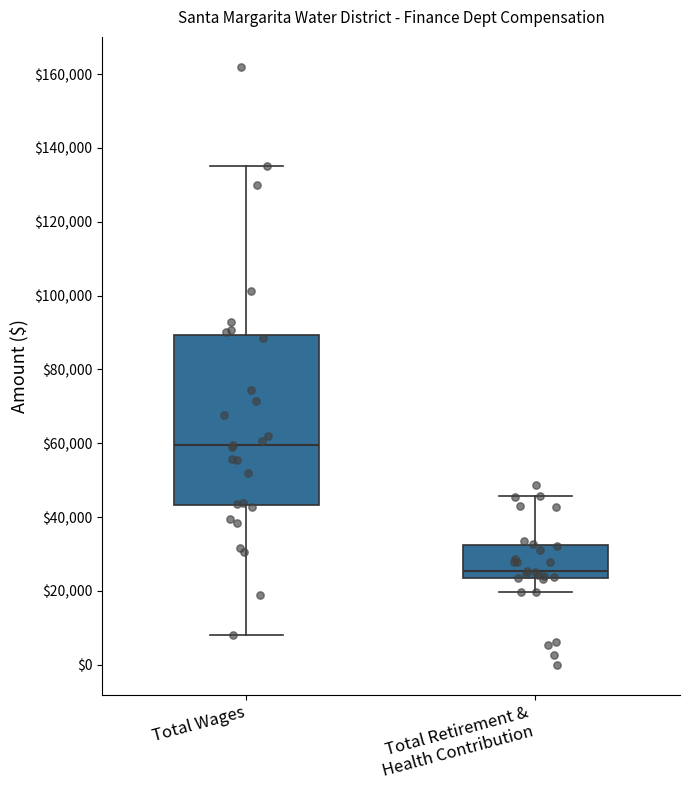

Reading left to right, read every box against the y-axis: the position of its median line, the range the box covers, and the ends of its whiskers. The values are not printed on the chart, so give them approximately, as read against the axis.

Total Wages: median 60000, box 44000 to 90000, whiskers 8000 to 134000
Total Retirement & Health Contribution: median 26000, box 24000 to 32000, whiskers 20000 to 46000